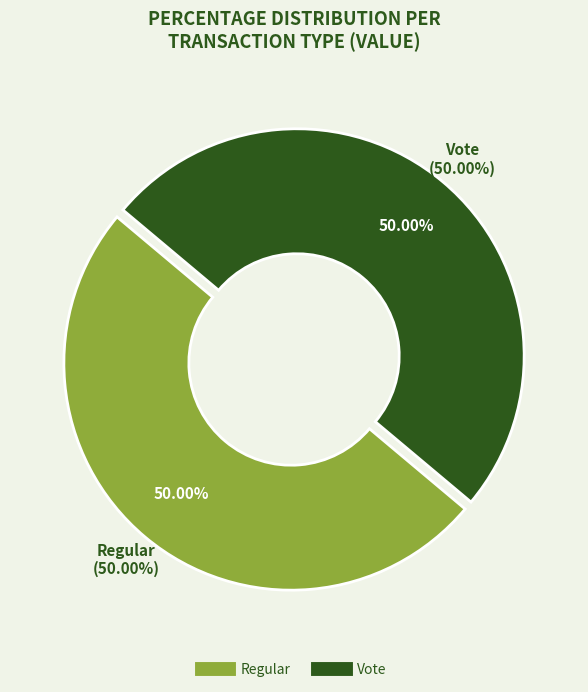

Which slice is the smallest?

Regular